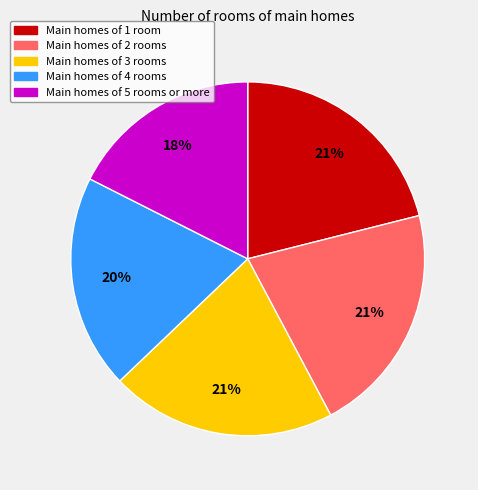

True or false: Main homes of 1 room accounts for 21% of the total.

True